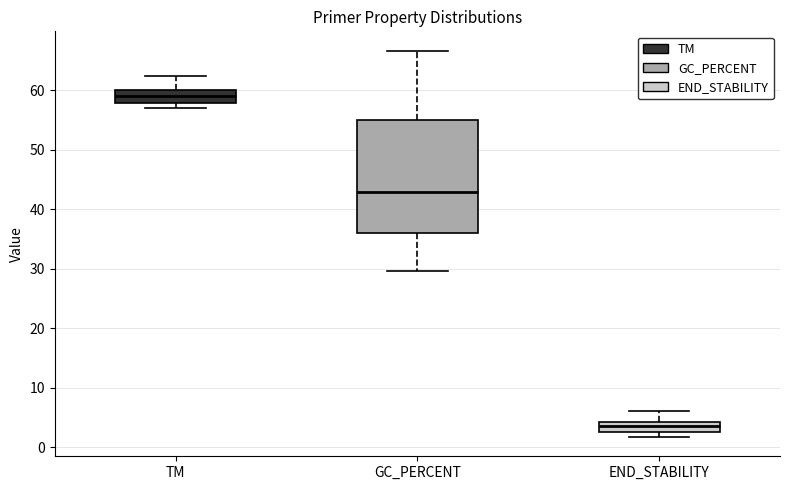

Where does the lower whisker of the box for GC_PERCENT end on the y-axis? The values are not printed on the chart, so give them approximately, as read against the axis.

30